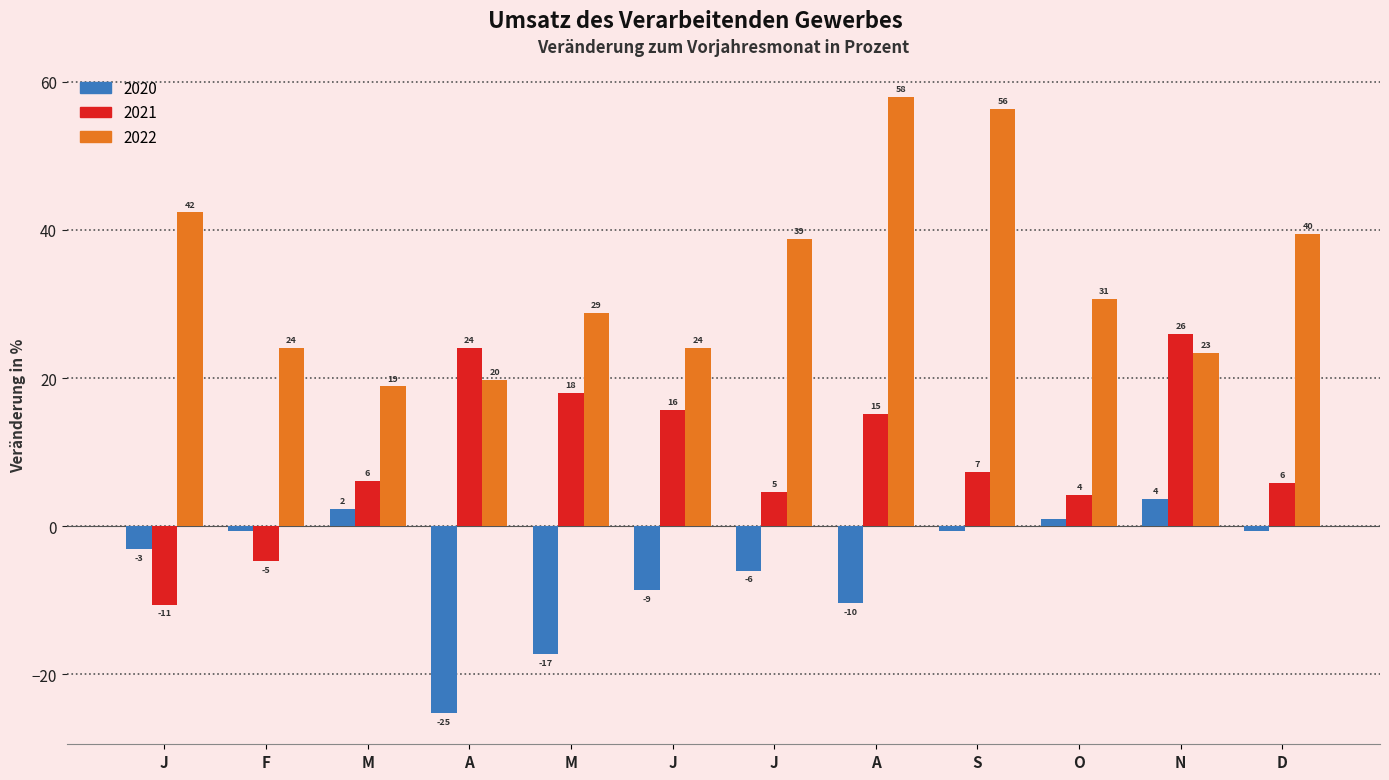

What are all the series names shown in the legend?

2020, 2021, 2022